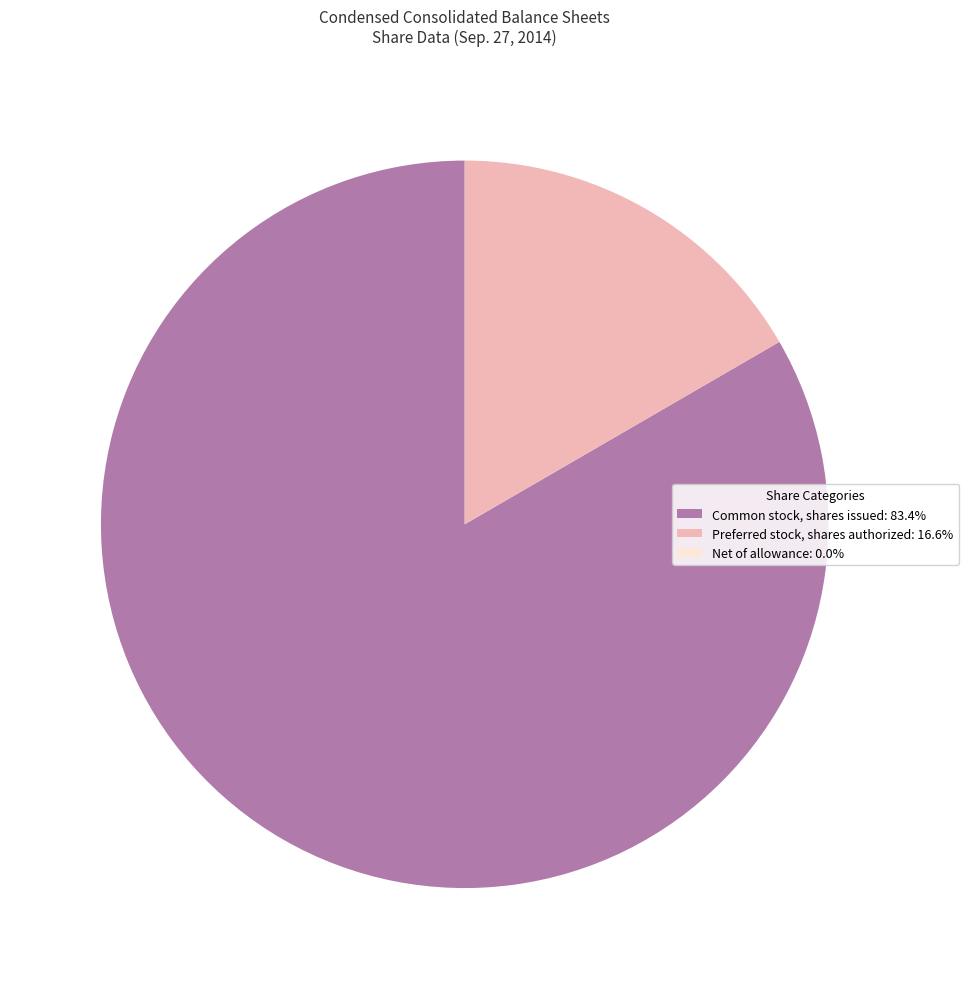

What is the ratio of the value at Common stock, shares issued: 83.4% to the value at Preferred stock, shares authorized: 16.6%?

5.0